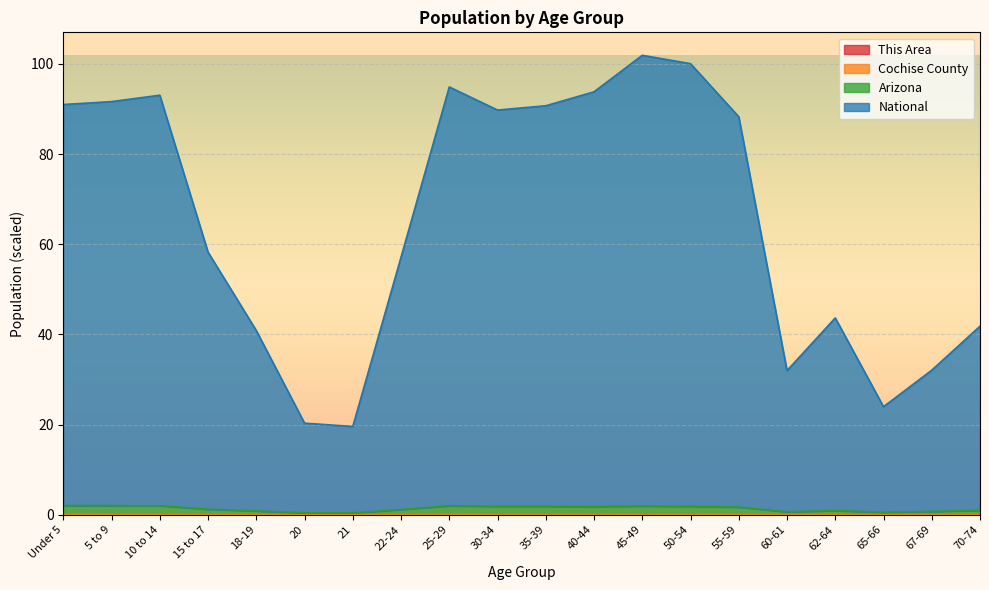

True or false: National and This Area cross at least once.

False